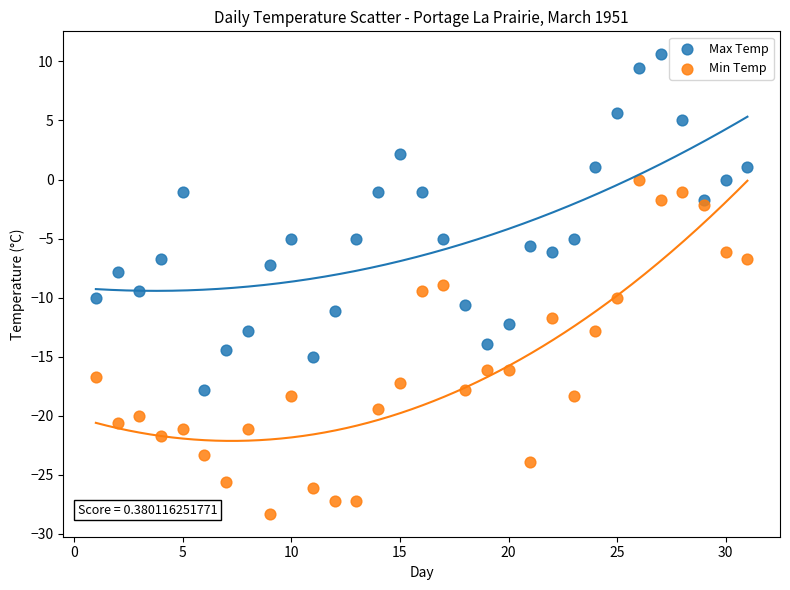

Which series contains the highest Y value?

Max Temp